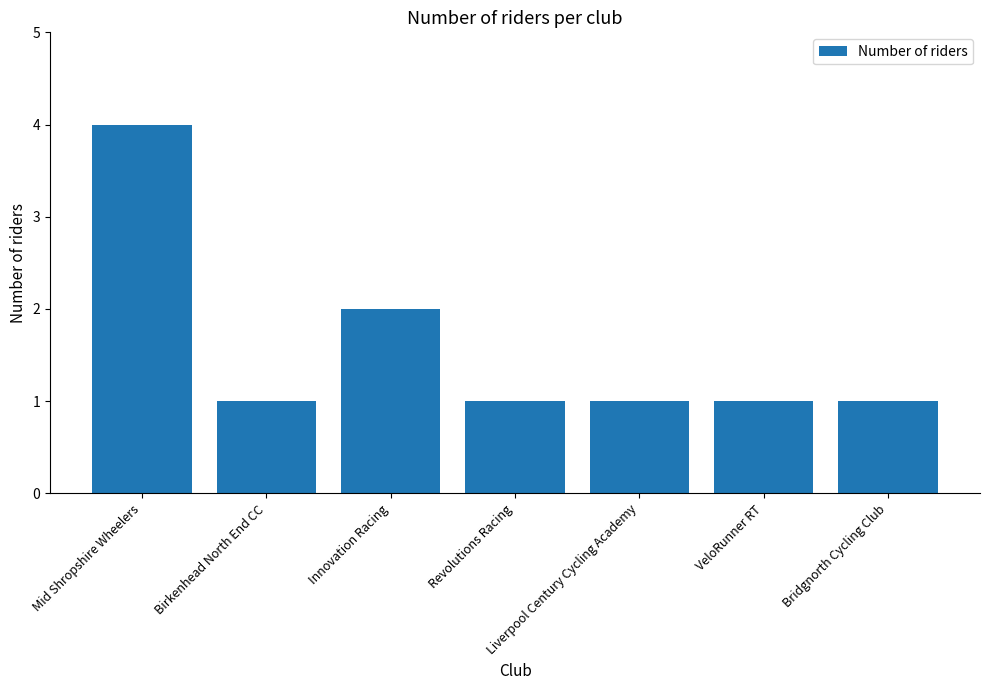

True or false: the data shows 1 at Liverpool Century Cycling Academy.

True